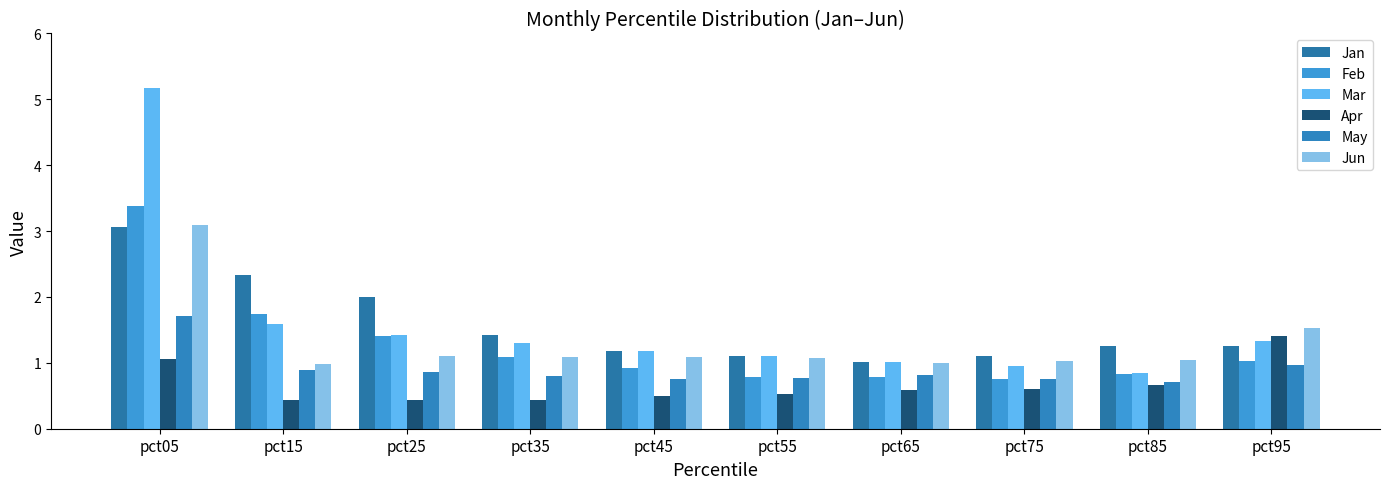

Reading left to right, transcribe all the data shown in this chart.

Jan: 3.1	2.3	2.0	1.4	1.2	1.1	1.0	1.1	1.2	1.3
Feb: 3.4	1.7	1.4	1.1	0.9	0.8	0.8	0.8	0.8	1.0
Mar: 5.2	1.6	1.4	1.3	1.2	1.1	1.0	1.0	0.9	1.3
Apr: 1.1	0.4	0.4	0.4	0.5	0.5	0.6	0.6	0.7	1.4
May: 1.7	0.9	0.9	0.8	0.8	0.8	0.8	0.8	0.7	1.0
Jun: 3.1	1.0	1.1	1.1	1.1	1.1	1.0	1.0	1.0	1.5